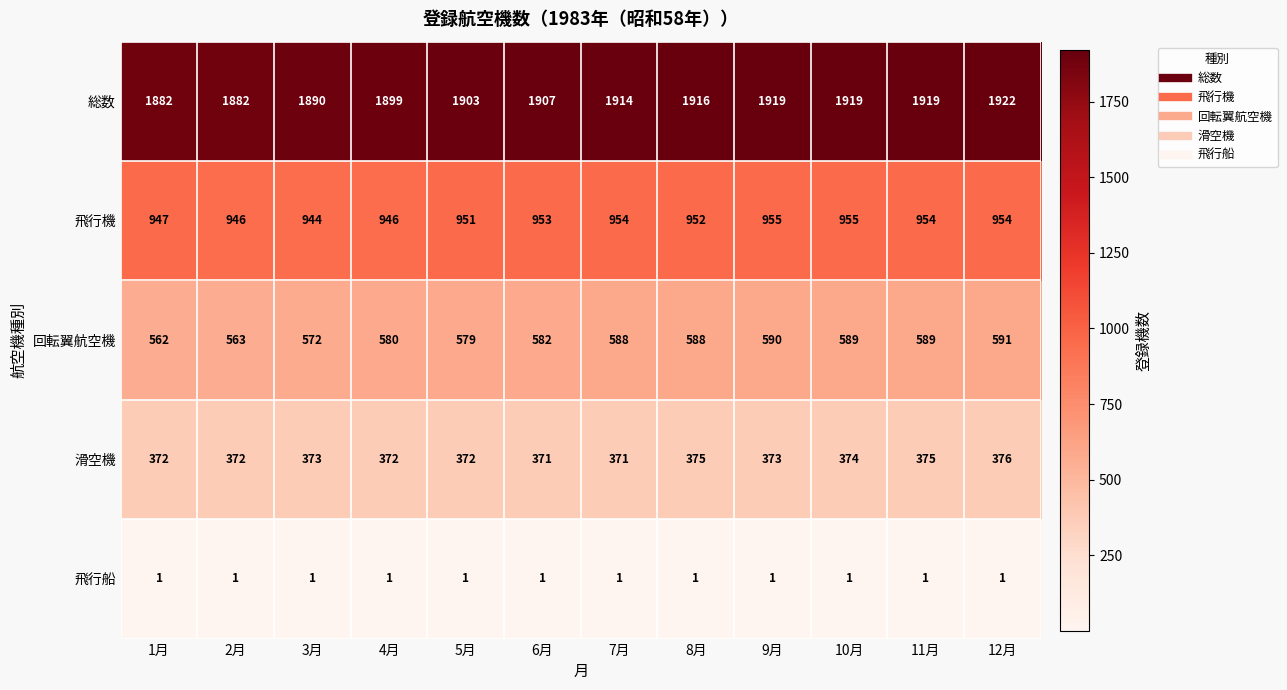

True or false: 滑空機 has a value of 373 at 9月.

True